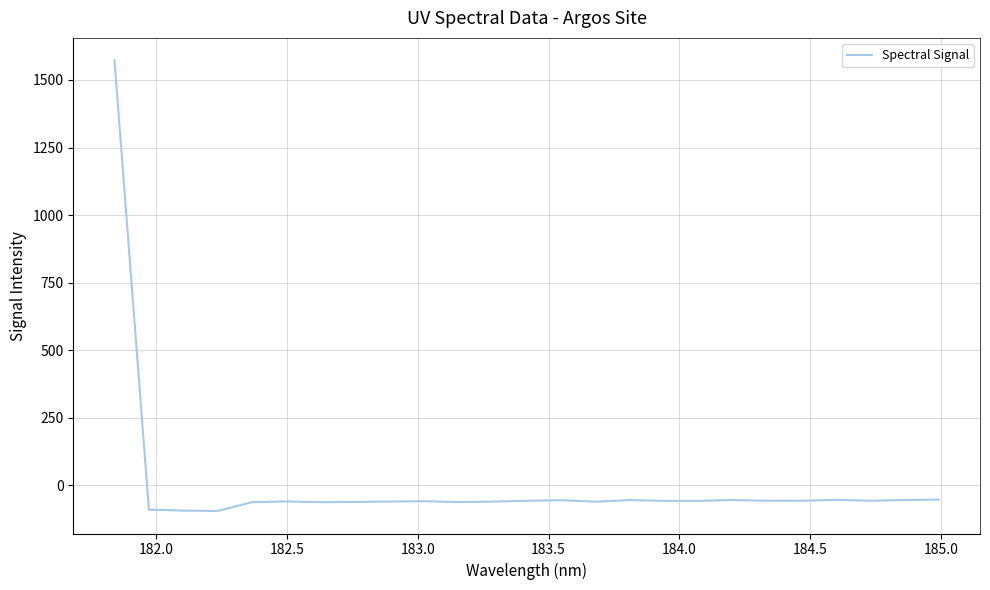

What is the maximum value shown in the chart?

1572.1